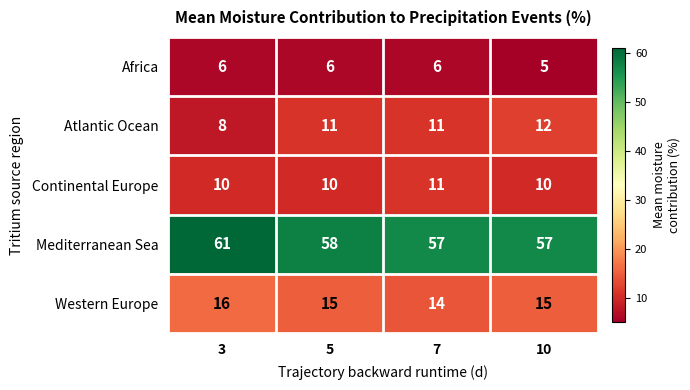

True or false: Mediterranean Sea has a value of 75 at 10.

False